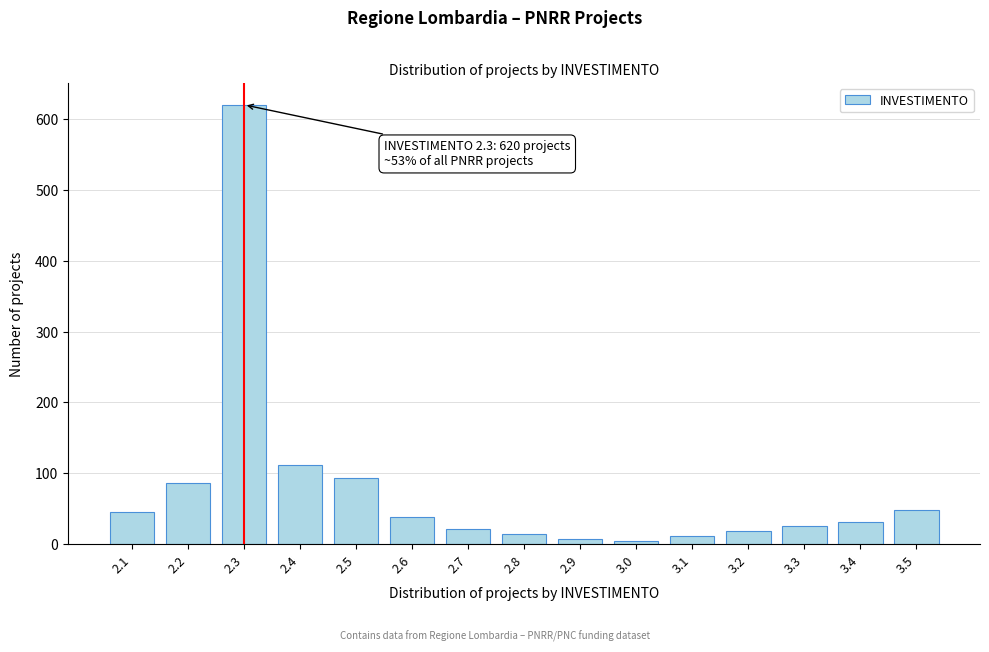

Reading right to left, extract all data points from this chart.

3.5=48	3.4=31	3.3=25	3.2=18	3.1=12	3.0=4	2.9=8	2.8=15	2.7=22	2.6=38	2.5=93	2.4=112	2.3=620	2.2=87	2.1=45